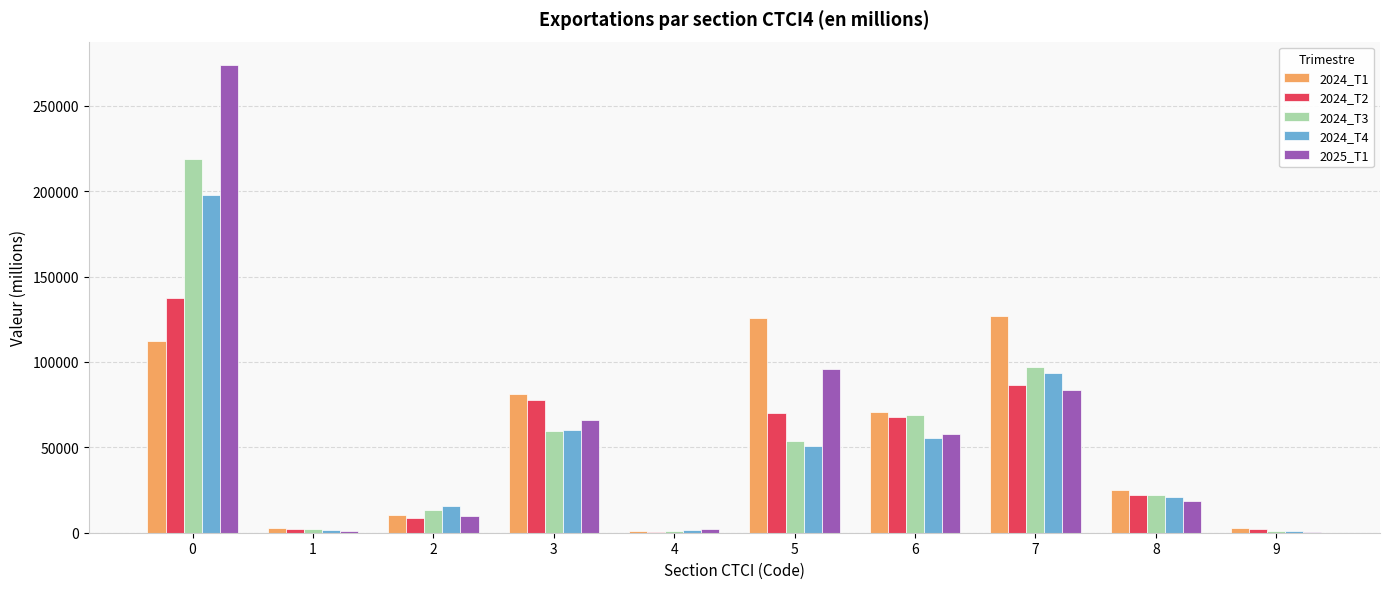

What is the greatest value displayed?

273956.6